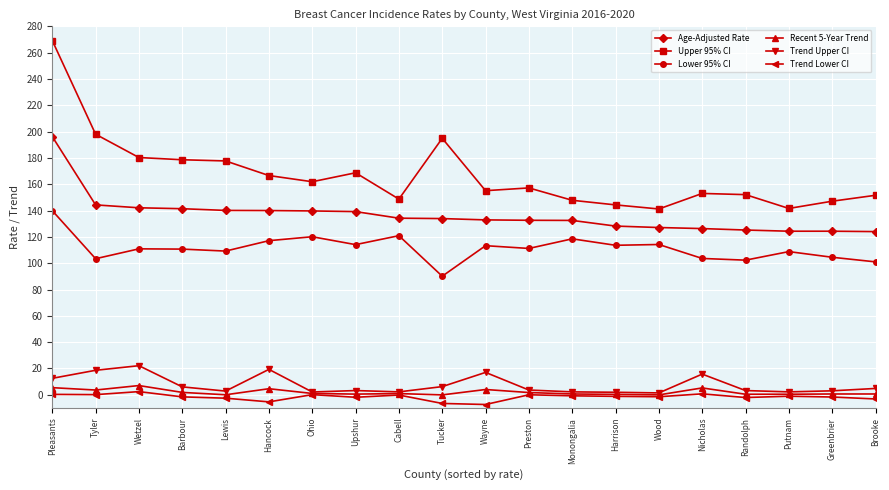

What is the label of the 8th point from the left?

Upshur